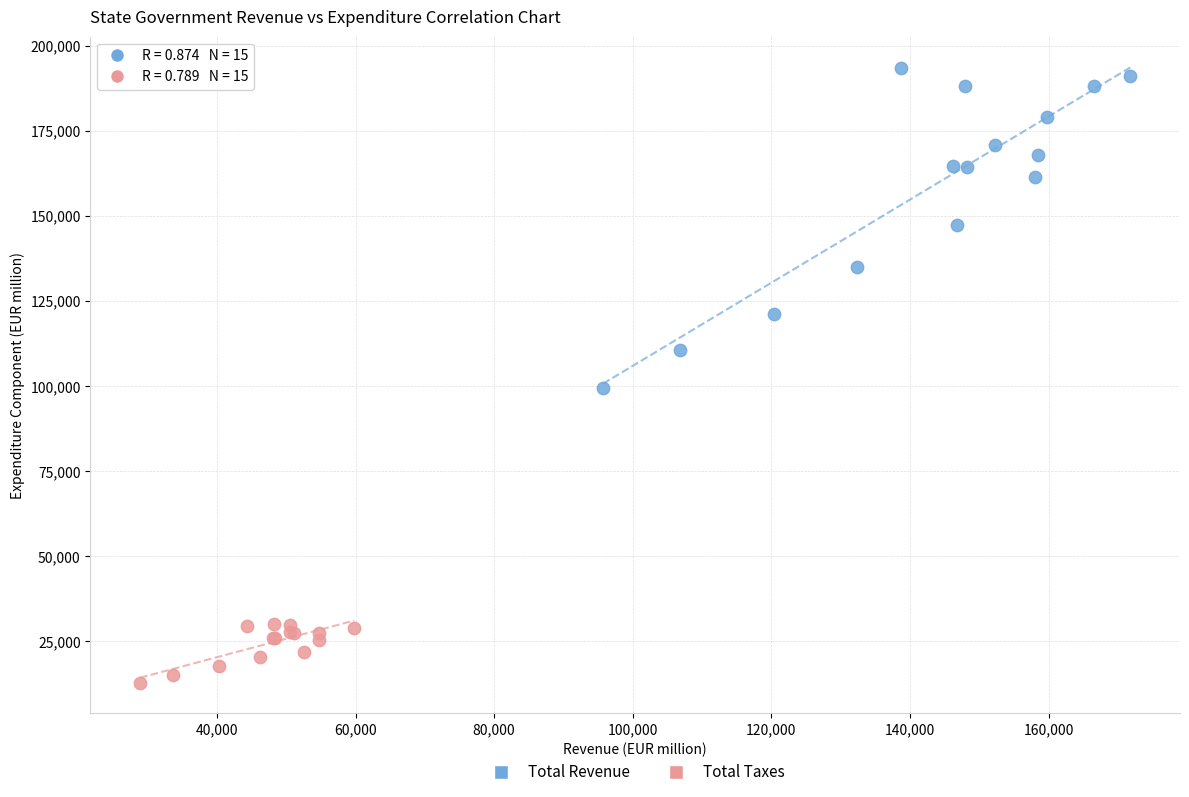

Which series has the largest Y range (max minus min)?

Total Revenue